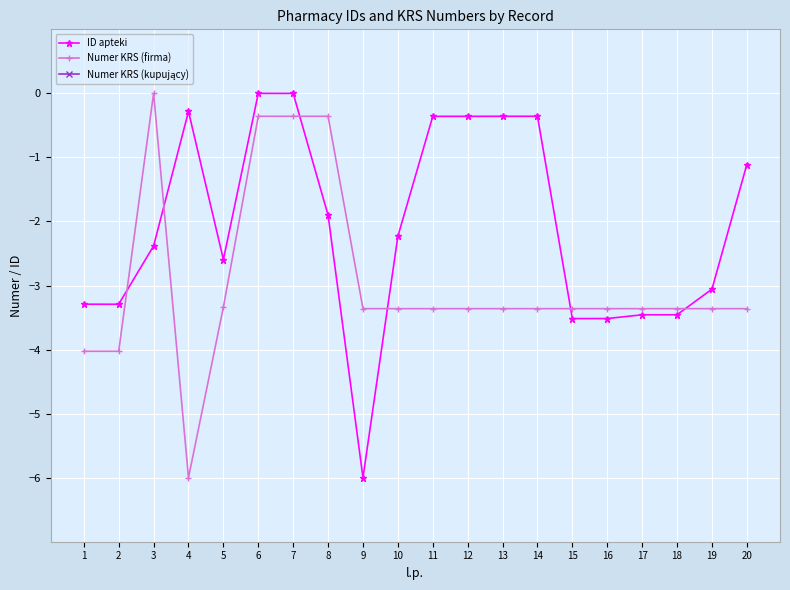

Is the value of Numer KRS (kupujący) at 12 greater than the value of Numer KRS (firma) at 9?

No